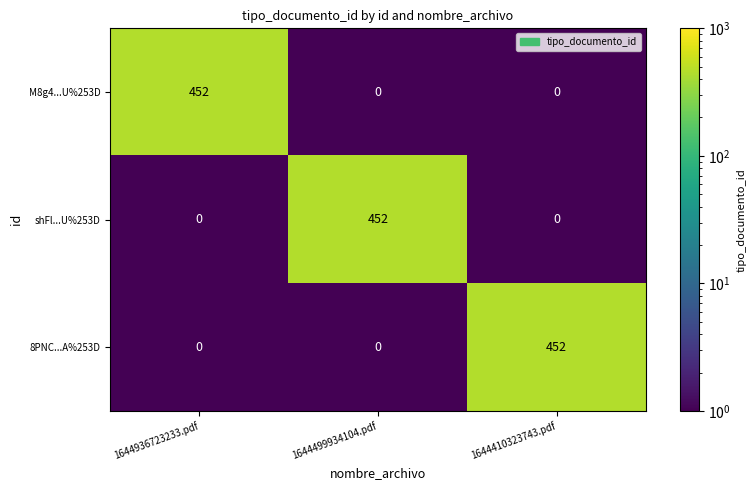

What is the total value across all series at 1644499934104.pdf?

452